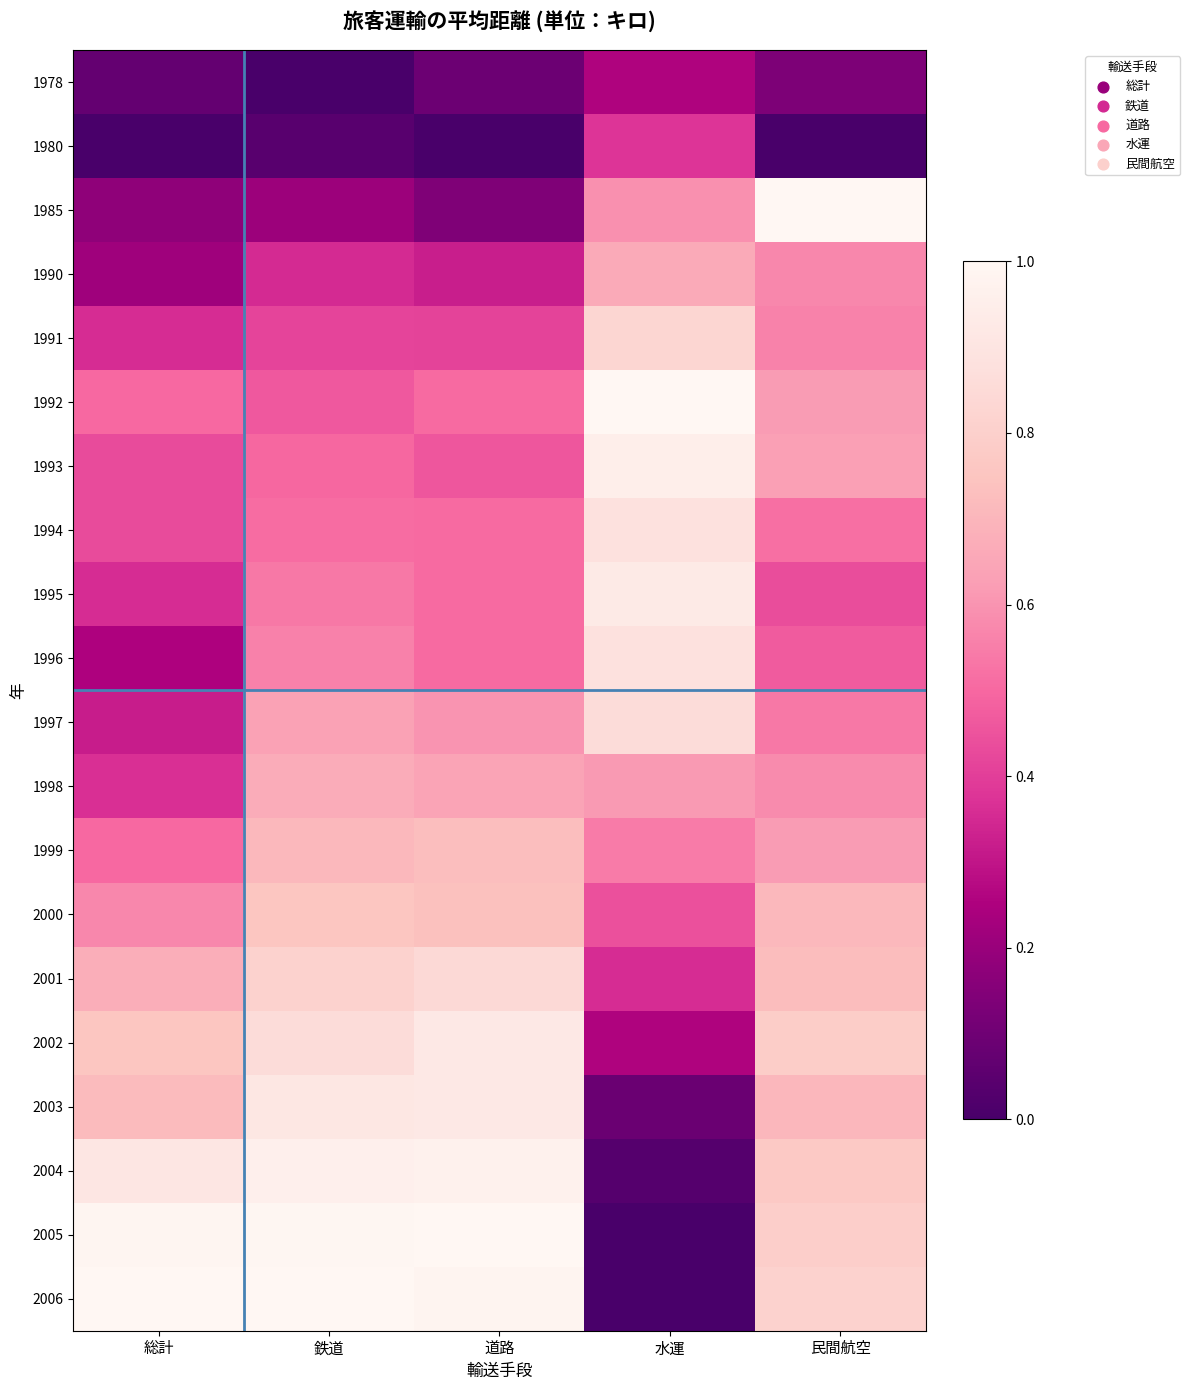

How many distinct data groups are displayed?

20